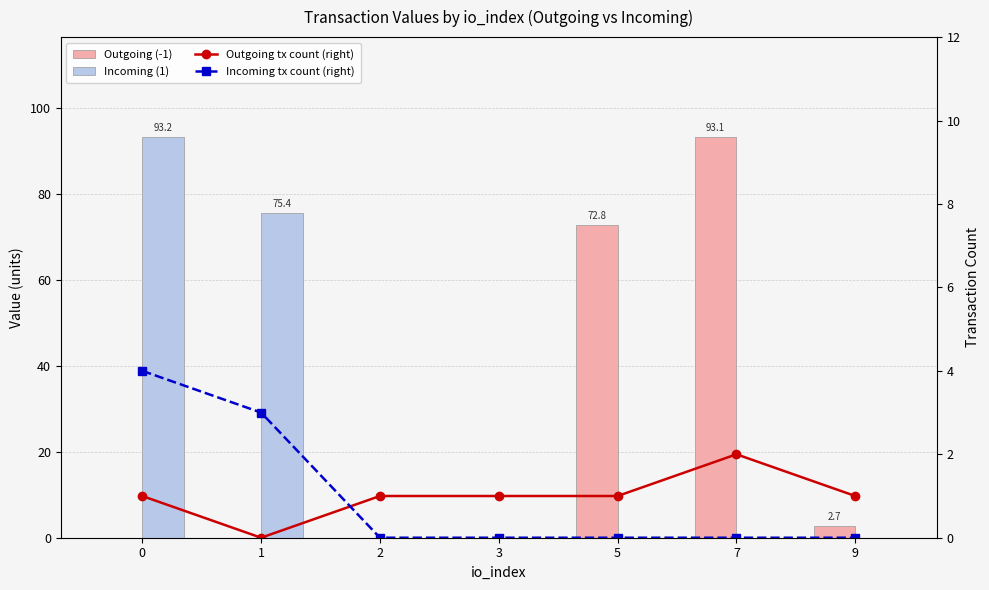

Reading left to right, what are all the values shown in this chart?

Outgoing (-1): 0=0.0	1=0.0	2=0.0	3=0.0	5=72.8	7=93.1	9=2.7
Incoming (1): 0=93.2	1=75.4	2=0.0	3=0.0	5=0.0	7=0.0	9=0.0
Outgoing tx count (right): 0=1.0	1=0.0	2=1.0	3=1.0	5=1.0	7=2.0	9=1.0
Incoming tx count (right): 0=4.0	1=3.0	2=0.0	3=0.0	5=0.0	7=0.0	9=0.0